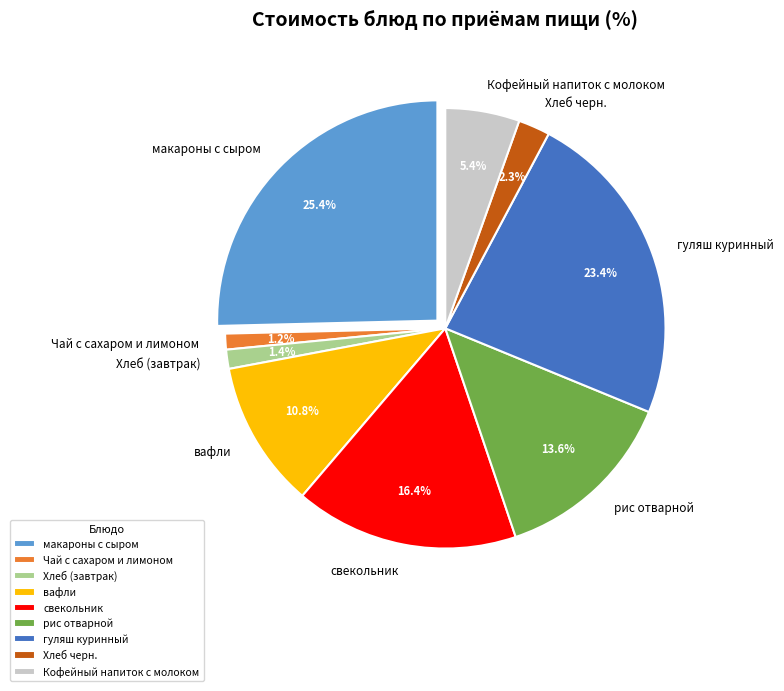

To the nearest percent, what portion does Кофейный напиток с молоком represent?

5%